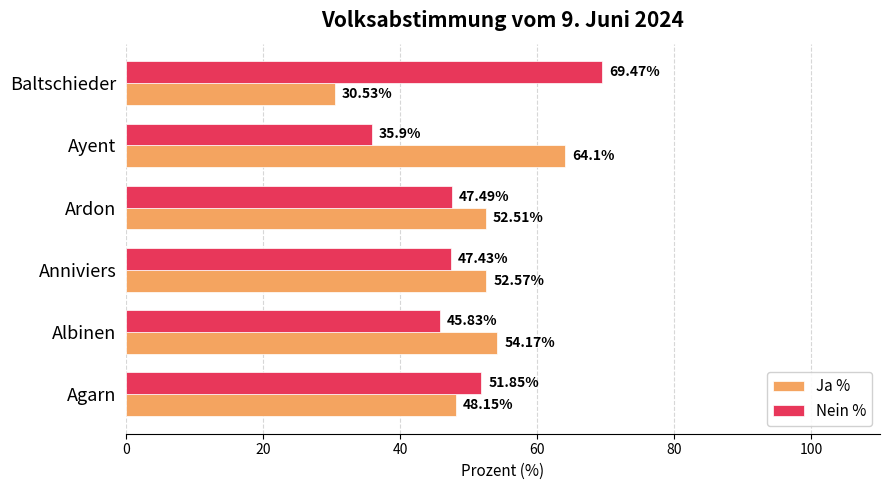

Which label corresponds to the smallest value in the chart?

Baltschieder